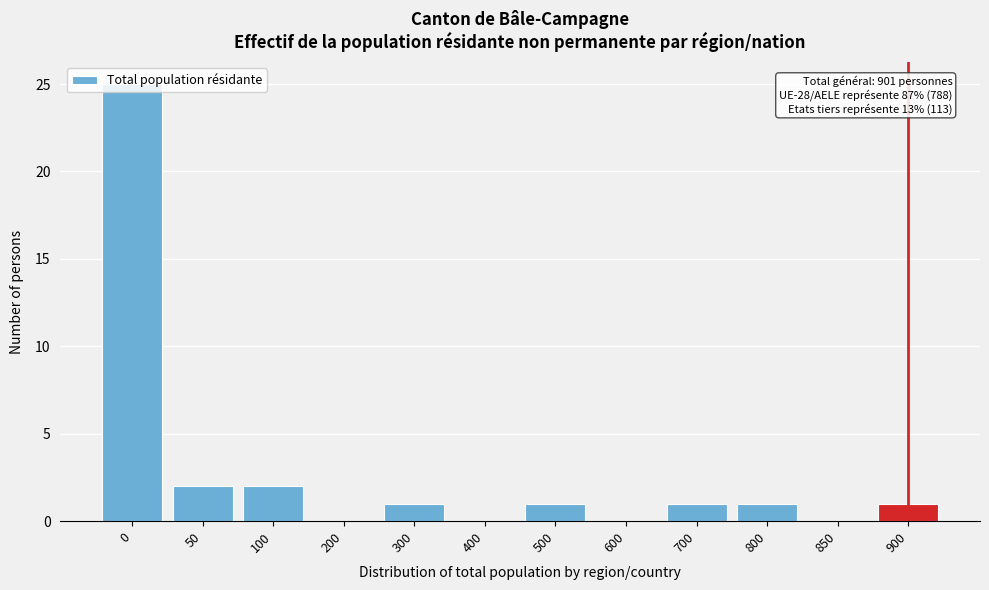

What is the sum of all values?

34